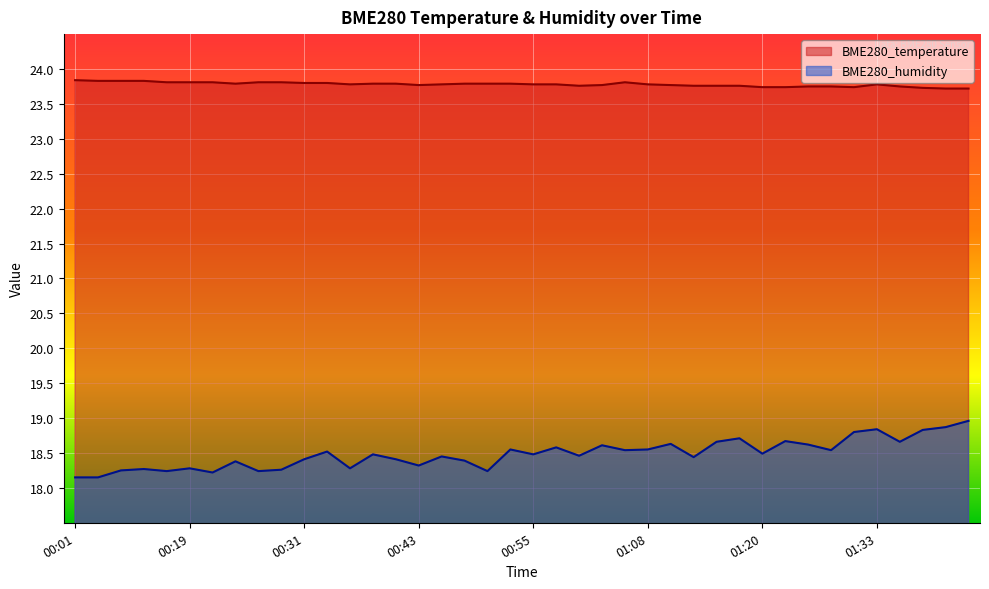

Reading left to right, extract all data points from this chart.

BME280_temperature: 23.8	23.8	23.8	23.8	23.8	23.8	23.8	23.8	23.8	23.8	23.8	23.8	23.8	23.8	23.8	23.8	23.8	23.8	23.8	23.8	23.8	23.8	23.8	23.8	23.8	23.8	23.8	23.8	23.8	23.8	23.7	23.7	23.8	23.8	23.7	23.8	23.8	23.7	23.7	23.7
BME280_humidity: 18.1	18.1	18.2	18.3	18.2	18.3	18.2	18.4	18.2	18.3	18.4	18.5	18.3	18.5	18.4	18.3	18.4	18.4	18.2	18.6	18.5	18.6	18.5	18.6	18.5	18.6	18.6	18.4	18.7	18.7	18.5	18.7	18.6	18.5	18.8	18.8	18.7	18.8	18.9	19.0